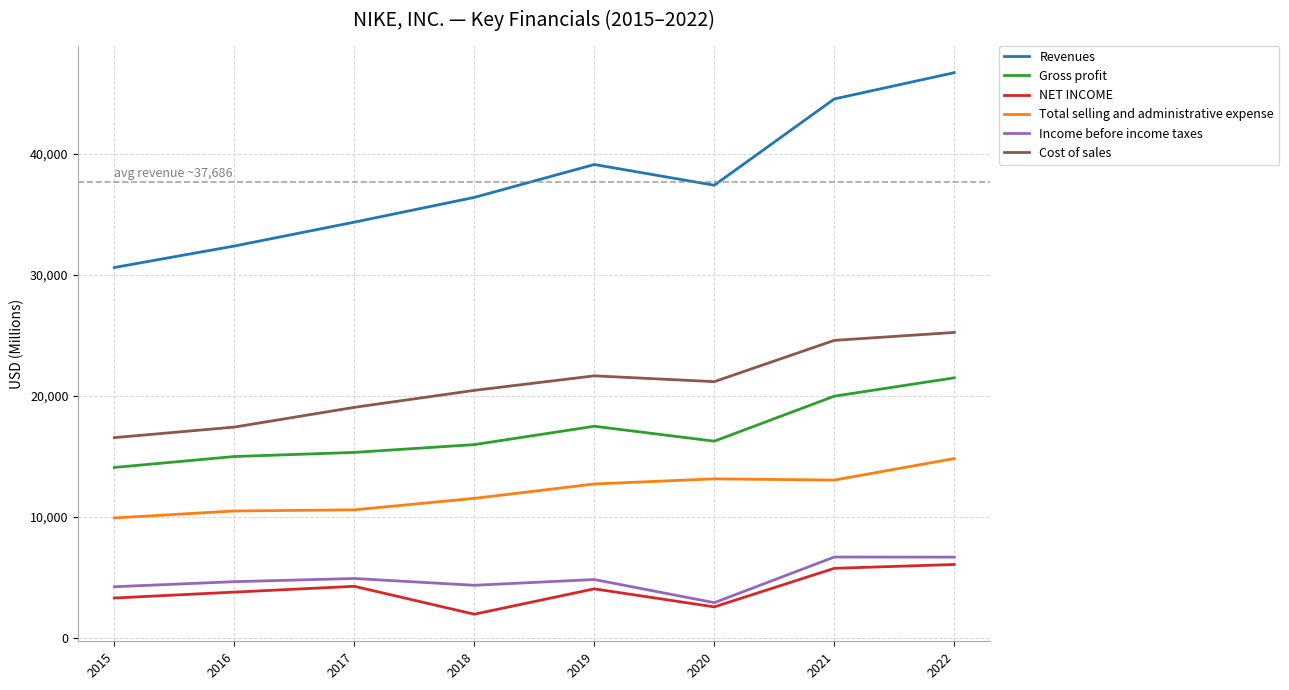

What is the maximum value shown in the chart?

46710